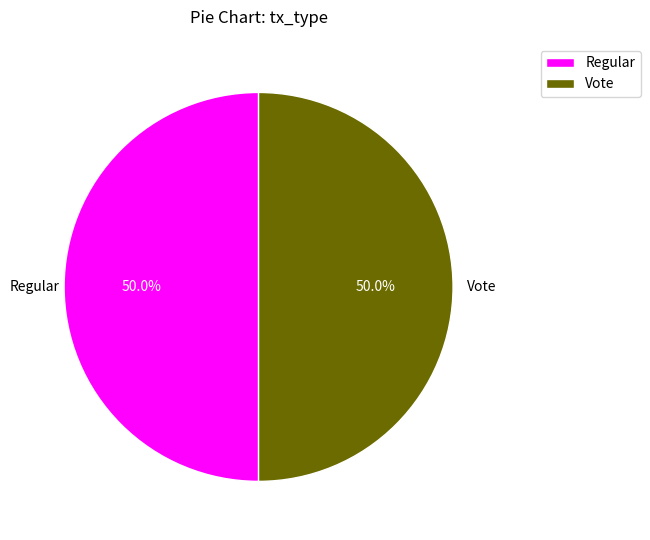

To the nearest percent, what is the average slice percentage?

50%